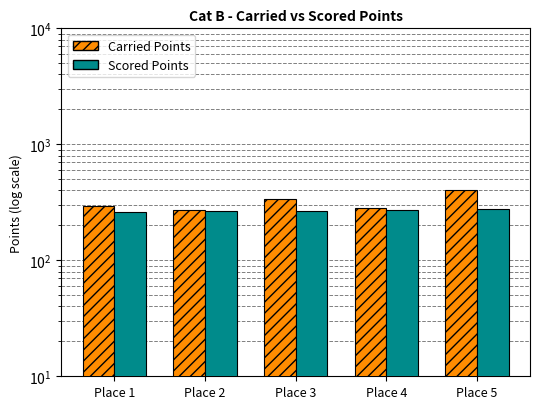

What is the total value across all series at Place 5?

676.1